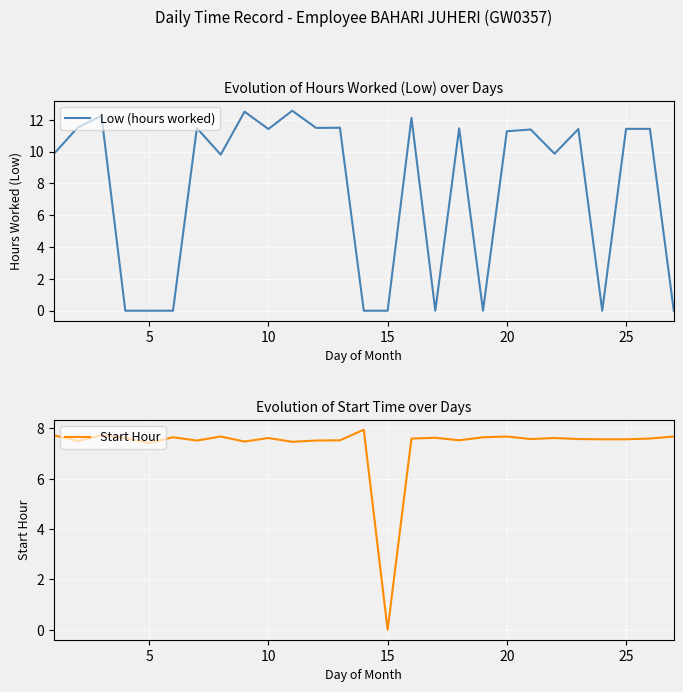

What is the highest value of the Low (hours worked) series?

12.6